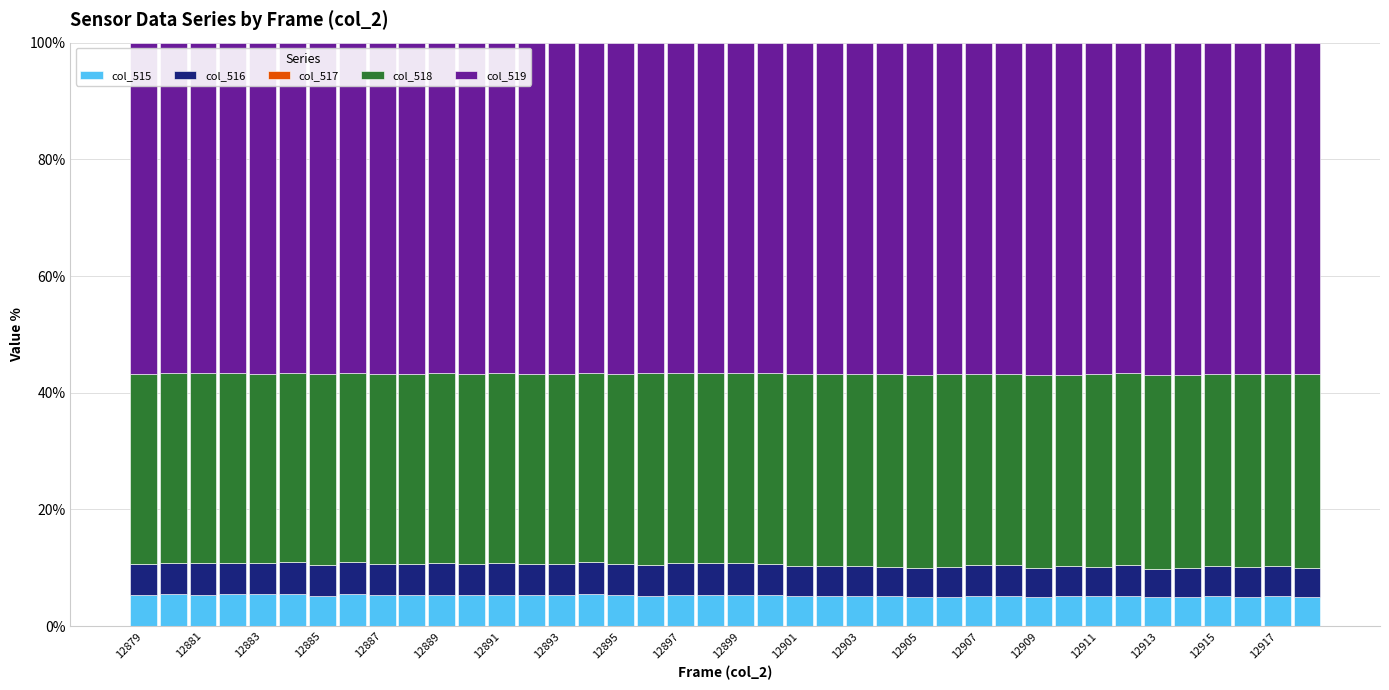

Are the bars grouped side by side (vs. stacked)?

No